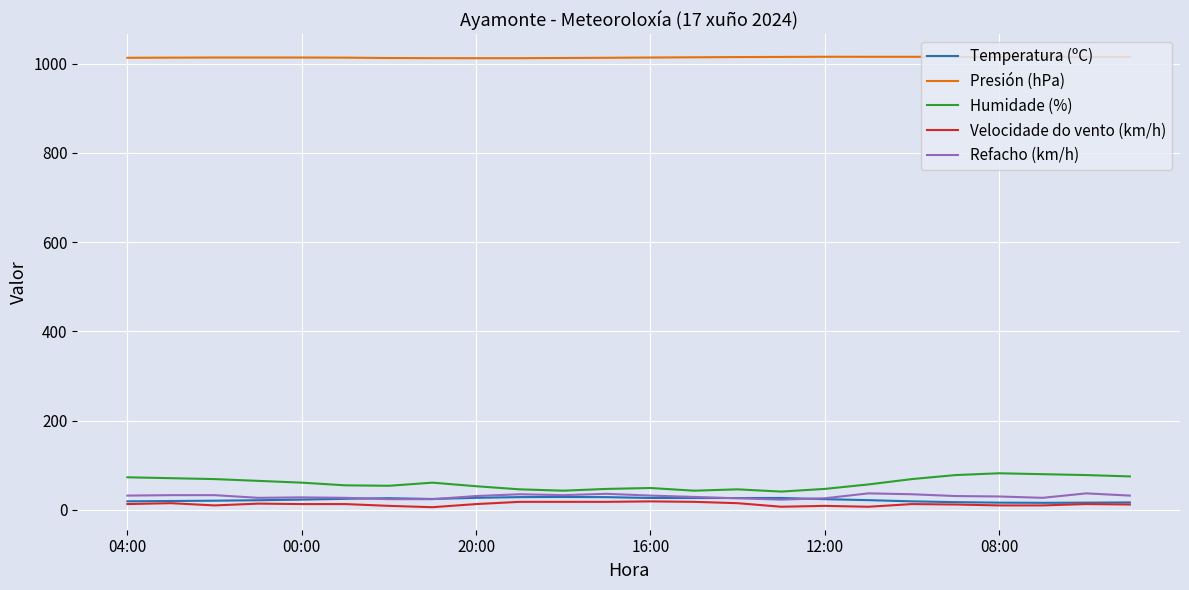

True or false: Humidade (%) and Presión (hPa) intersect in this chart.

False